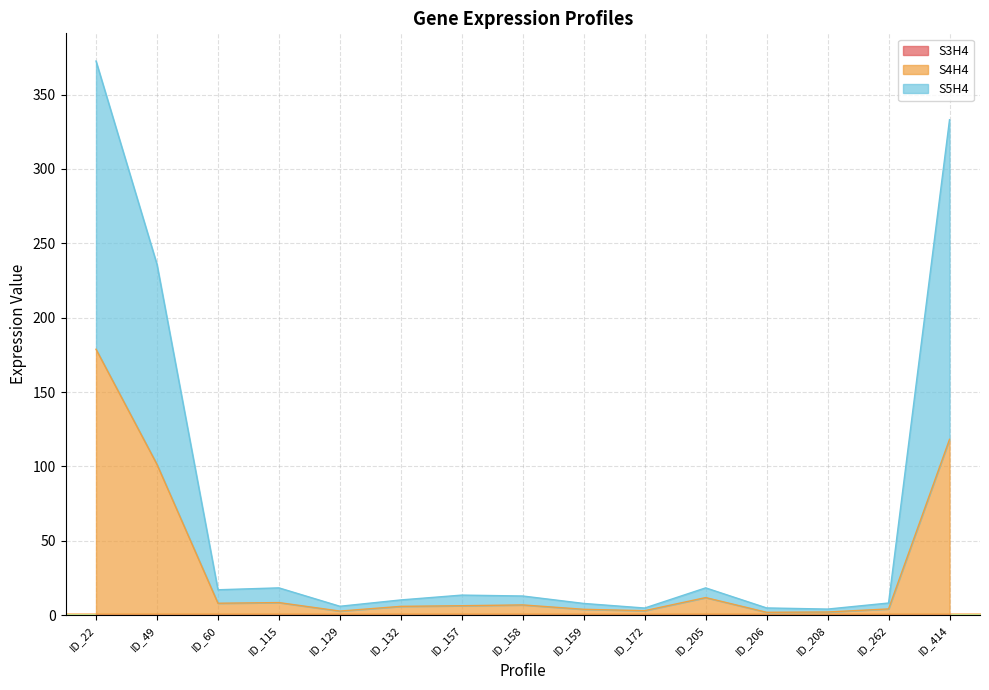

What is the approximate value of S5H4 at ID_159?

8.0